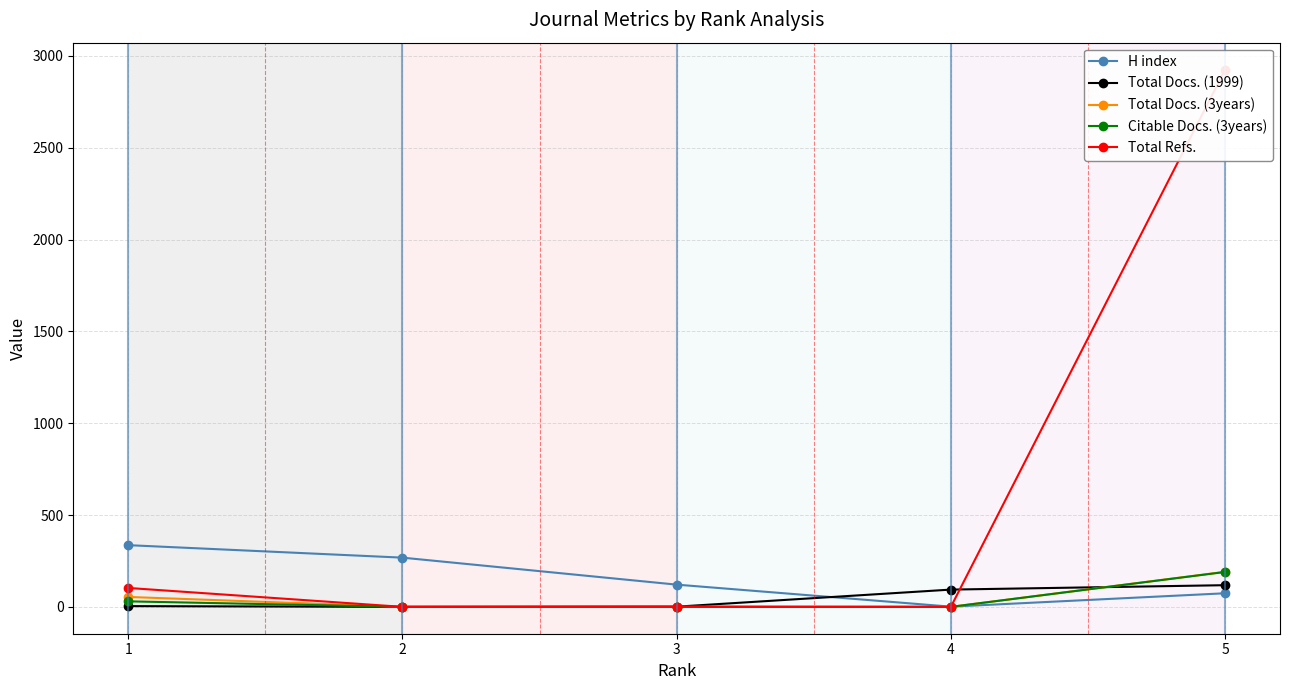

What is the difference between the maximum and minimum values in the Total Docs. (1999) series?

118